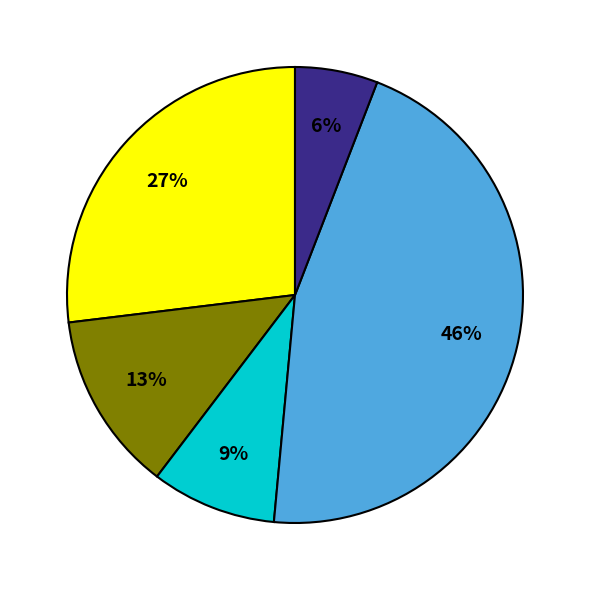

Is there any slice that represents more than half of the pie?

No